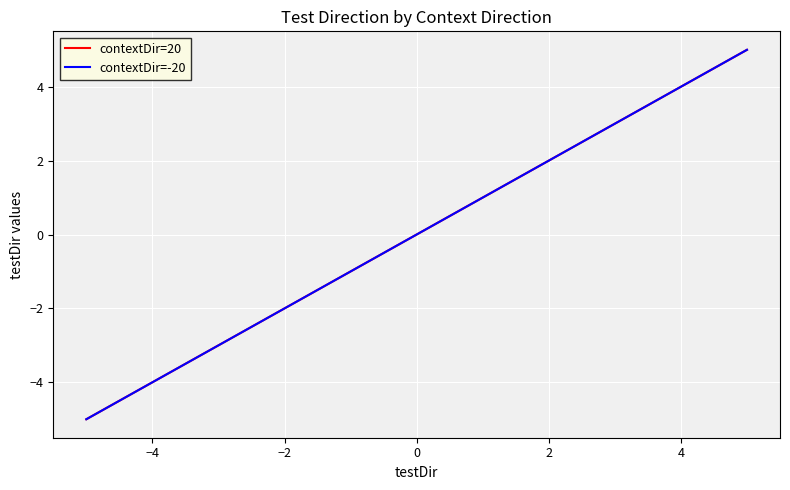

Does the chart display data point markers on the line(s)?

No